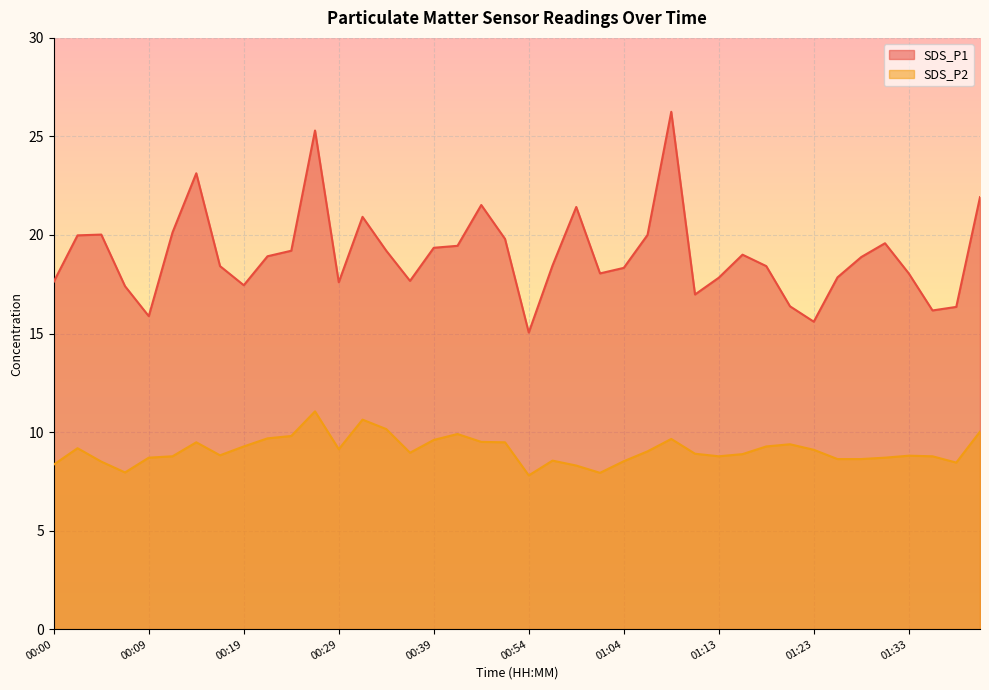

Which has a higher value, 00:07 or 00:36?

00:36